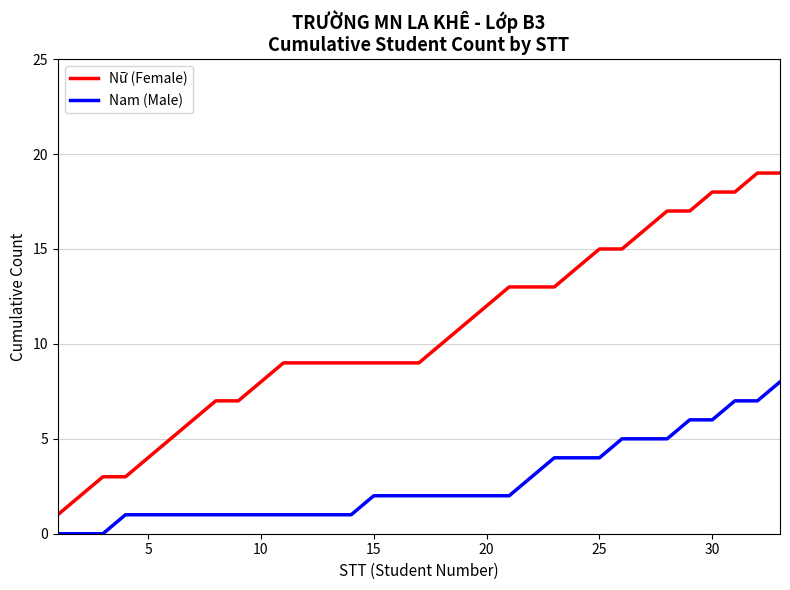

Which series has the widest spread of values?

Nữ (Female)